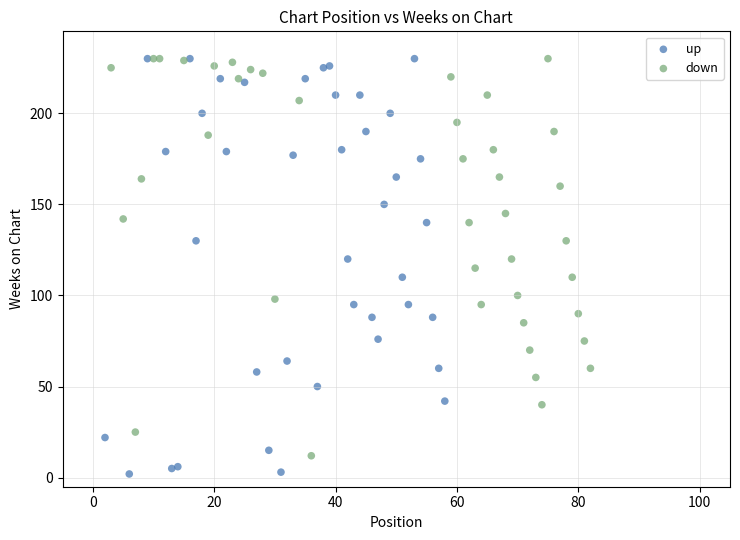

Which series reaches the minimum Y coordinate?

up